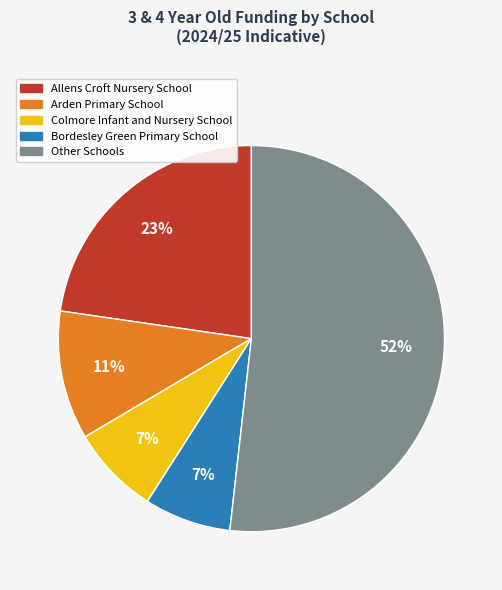

How many segments does this pie chart have?

5